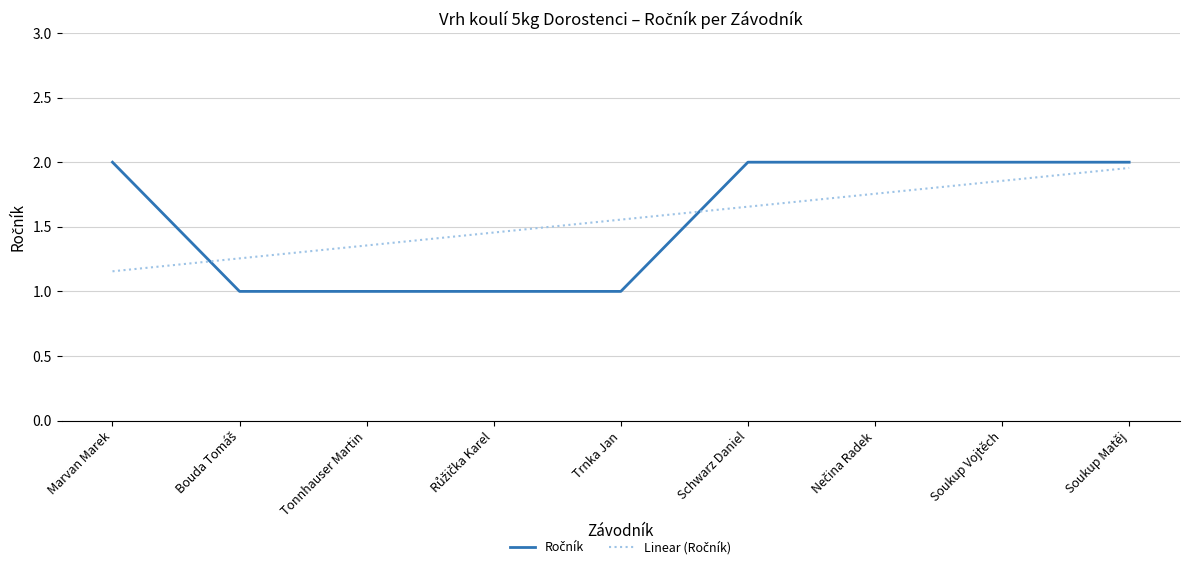

What position from the left is Soukup Vojtěch?

8